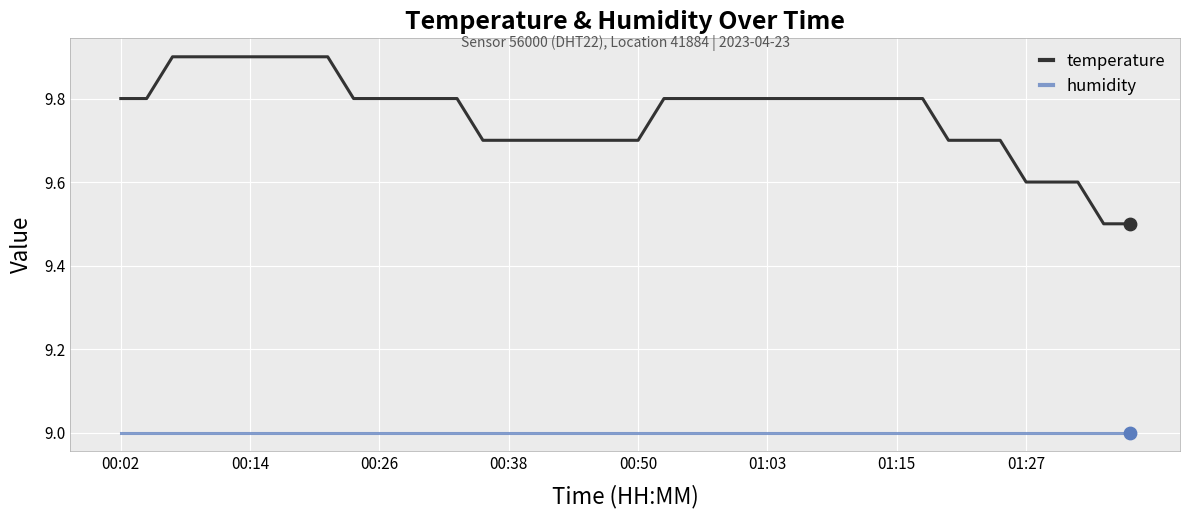

What are all the series names shown in the legend?

temperature, humidity